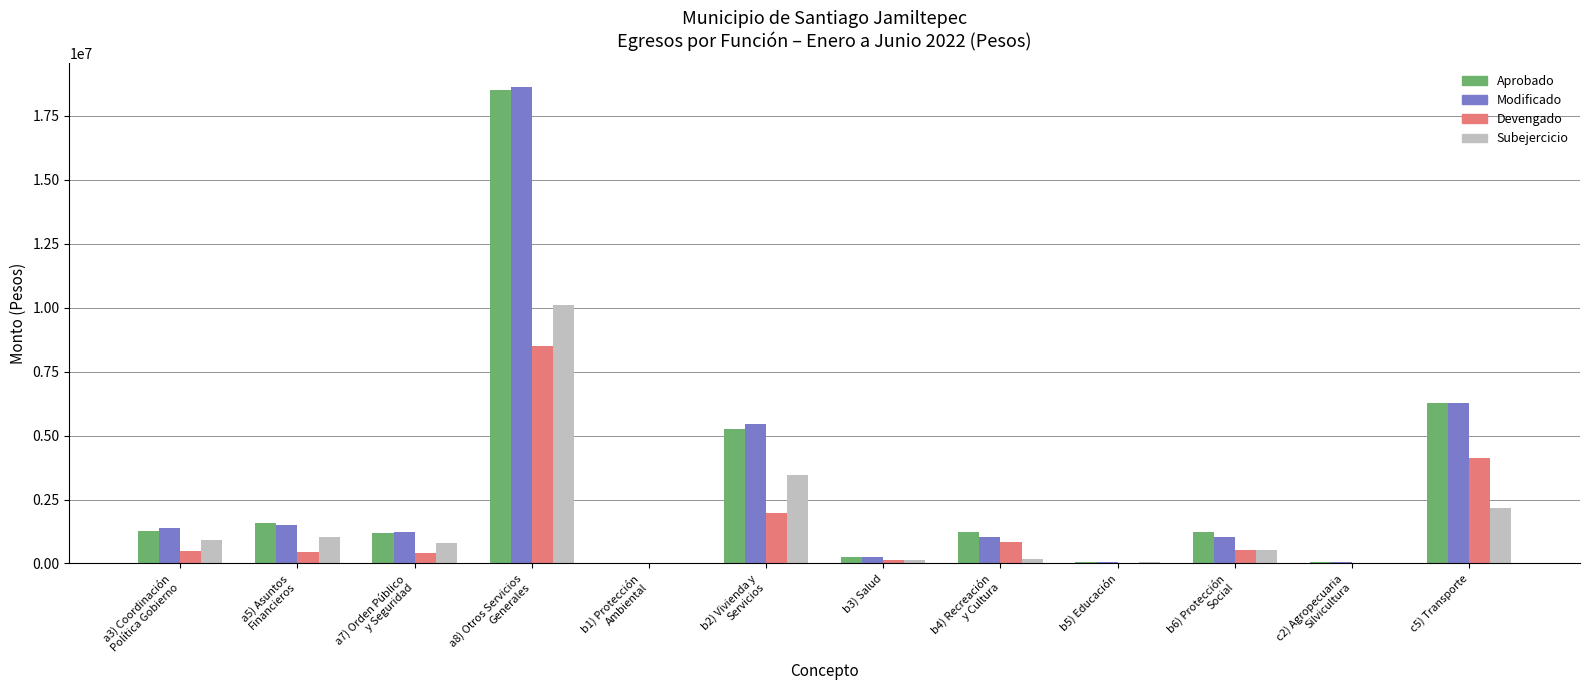

How many data points does each series have?

12